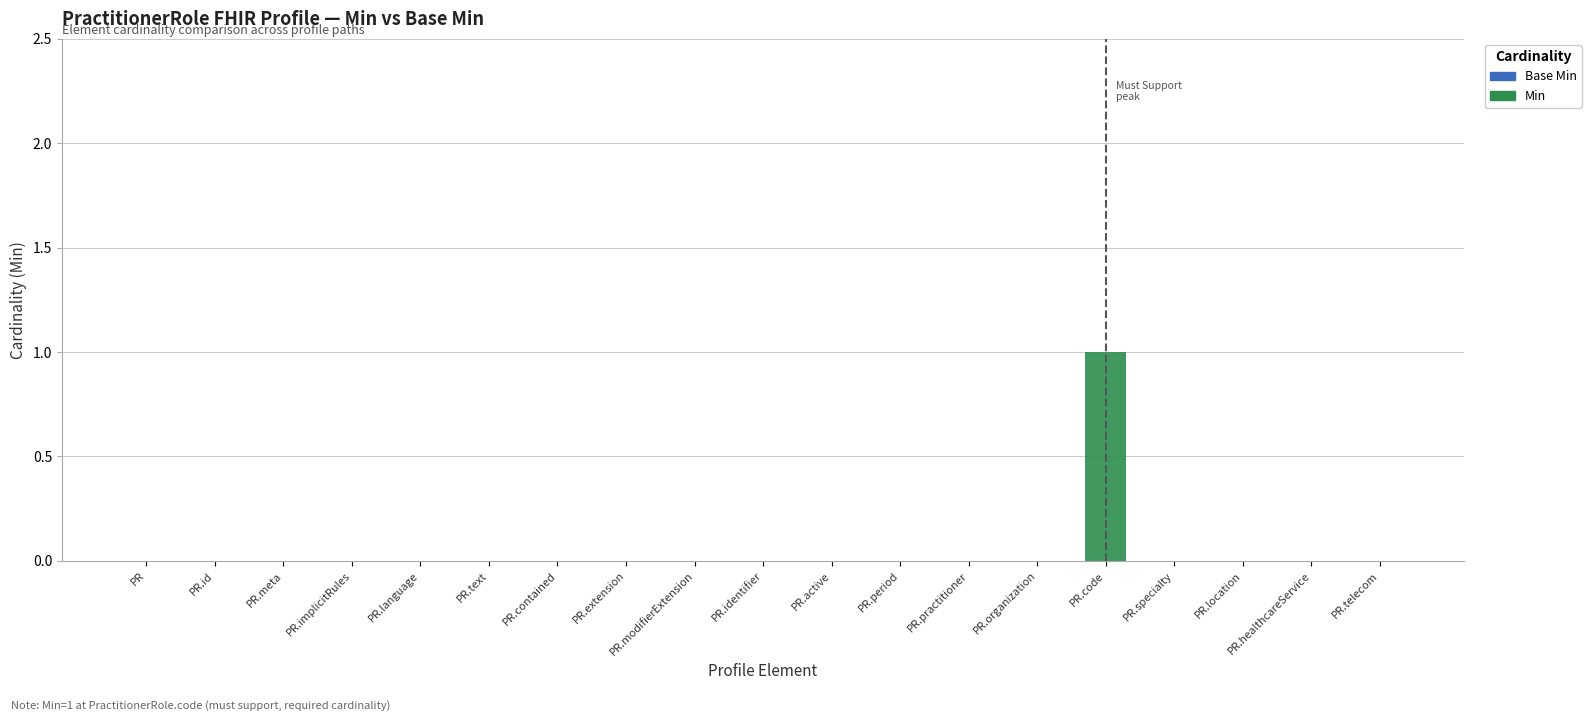

The value at PR.location is 0. True or false?

True